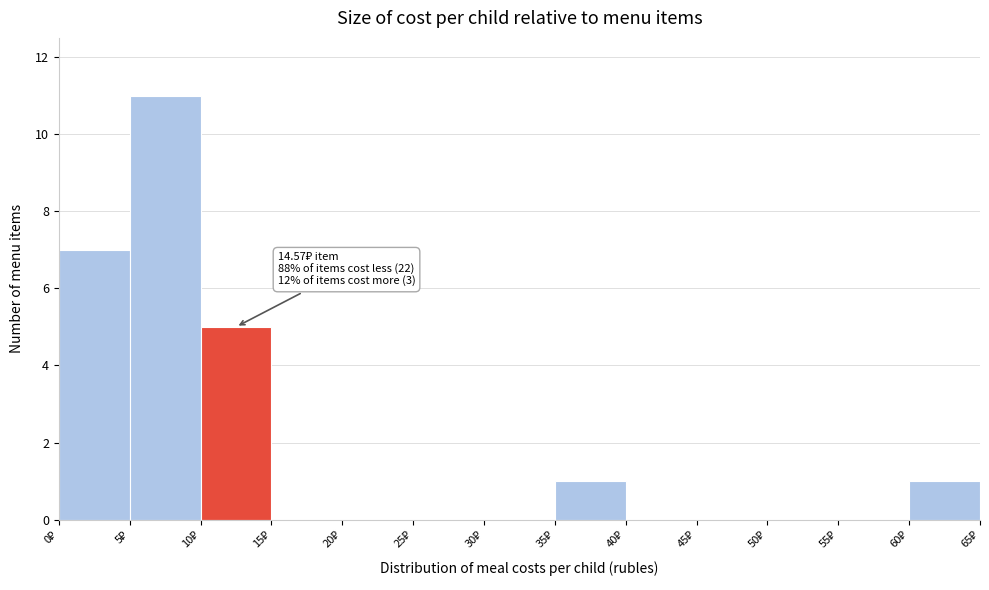

Over which range of the x-axis is the bar tallest?

5 to 10